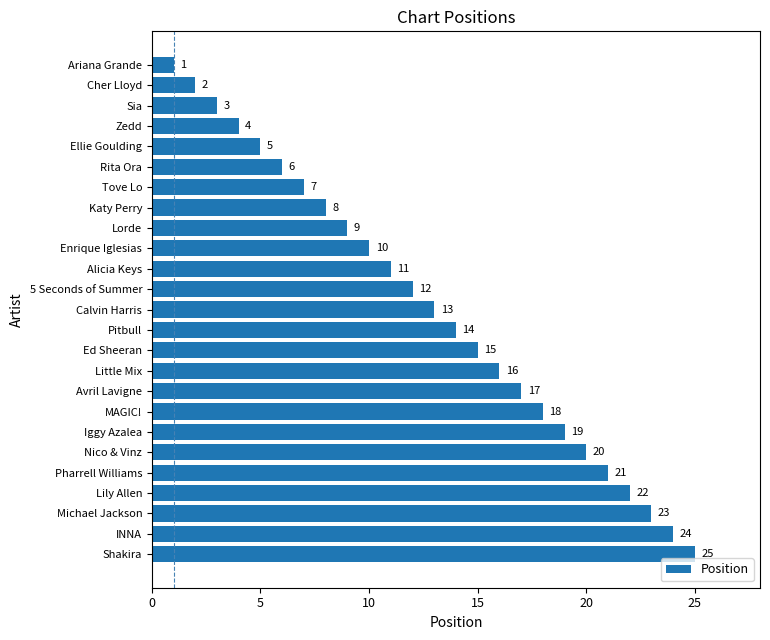

Reading bottom to top, transcribe all the data shown in this chart.

25	24	23	22	21	20	19	18	17	16	15	14	13	12	11	10	9	8	7	6	5	4	3	2	1